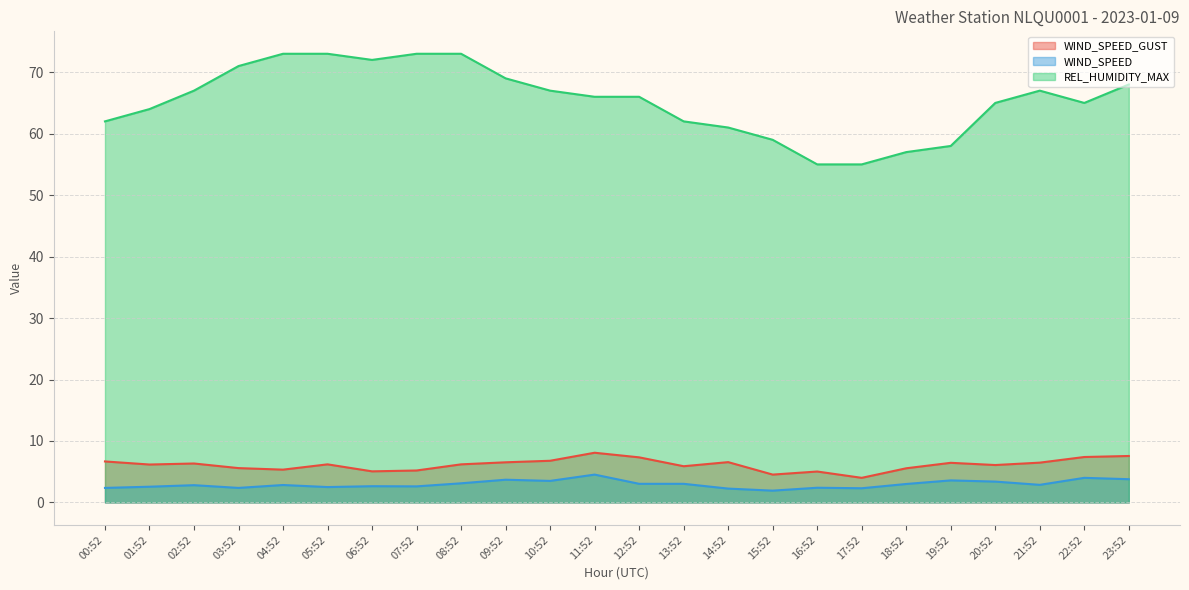

What is the spread (max minus min) of values at 10:52?

63.5